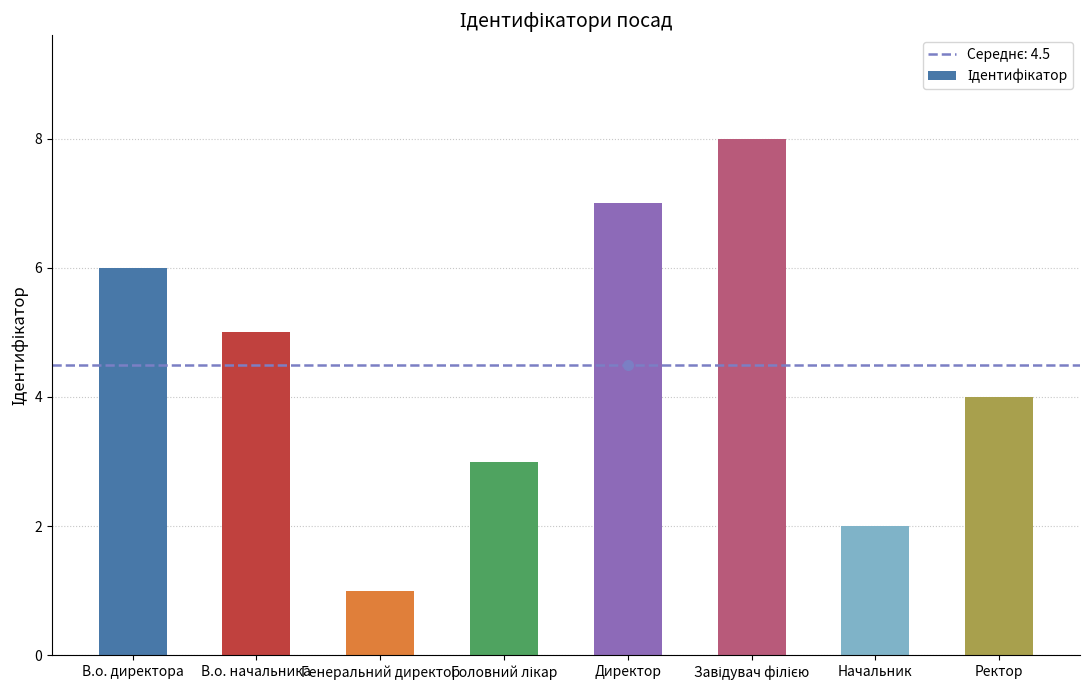

Is it true that the value at Ректор is 2?

False